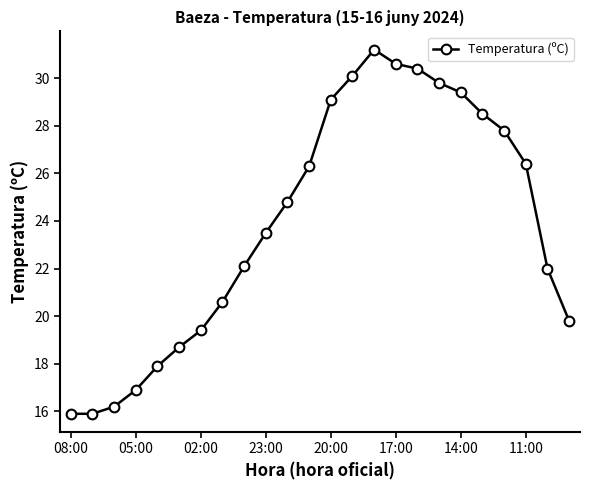

Count the number of categories in the chart.

24